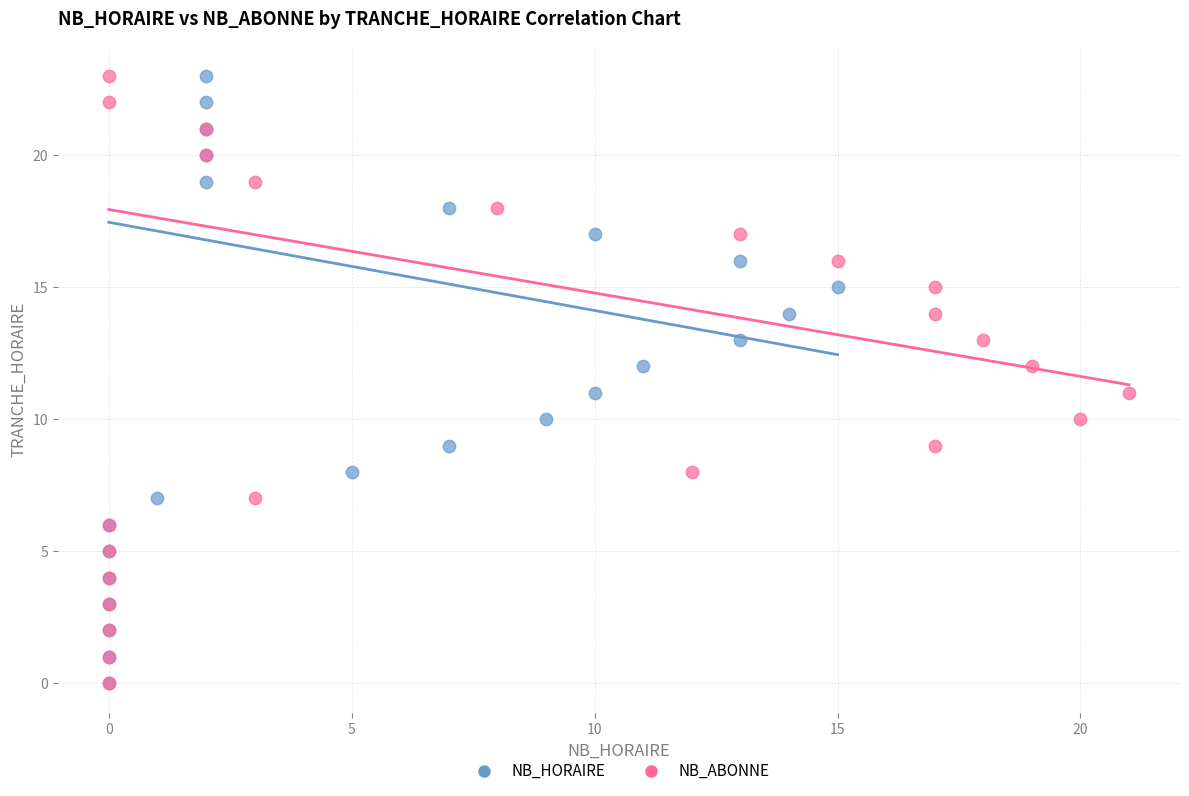

What are all the series names shown in the legend?

NB_HORAIRE, NB_ABONNE